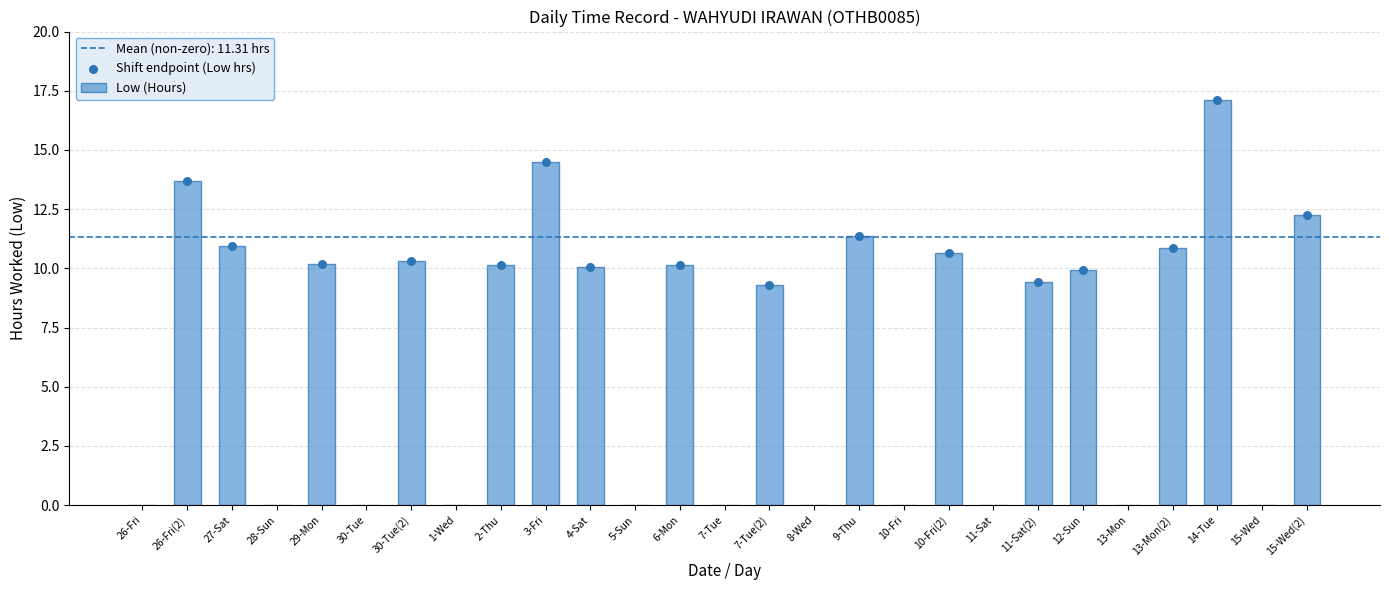

What is the change in value from 9-Thu to 10-Fri?

-11.4